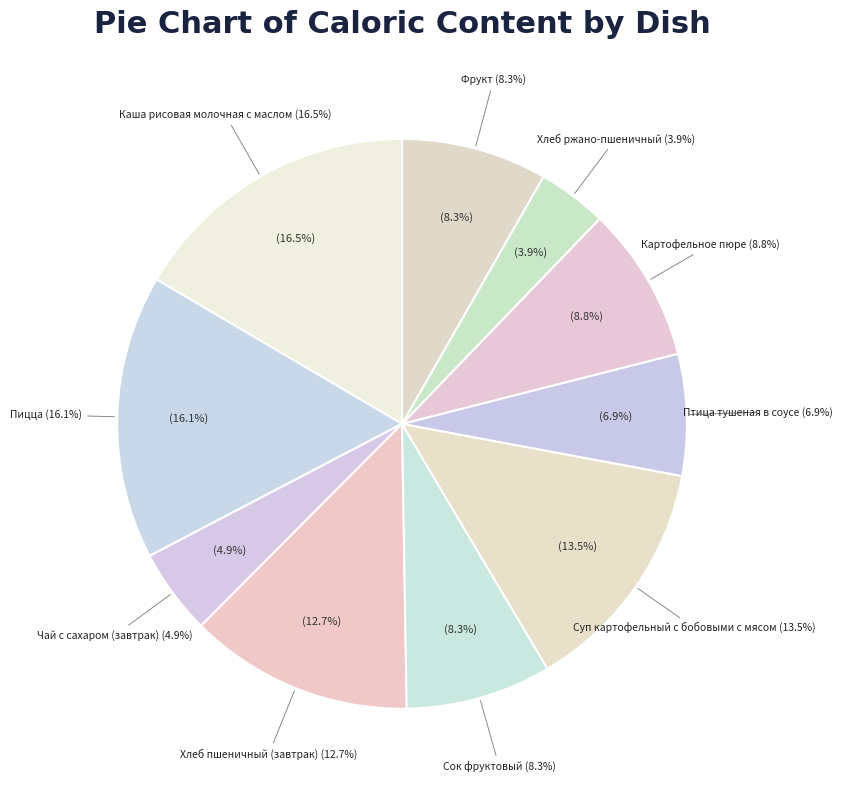

Which category has the smallest portion of the pie?

Хлеб ржано-пшеничный